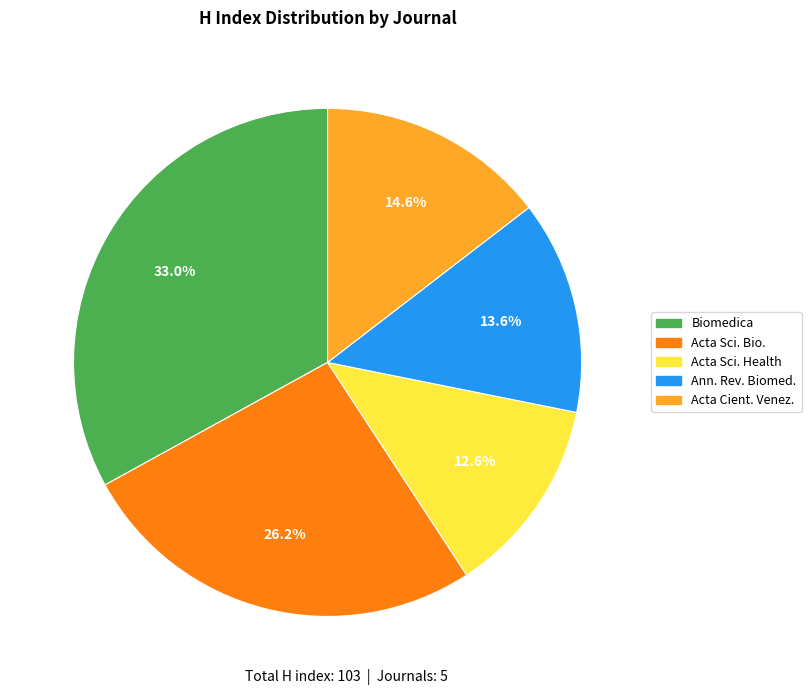

To the nearest percent, what is the average slice percentage?

20%